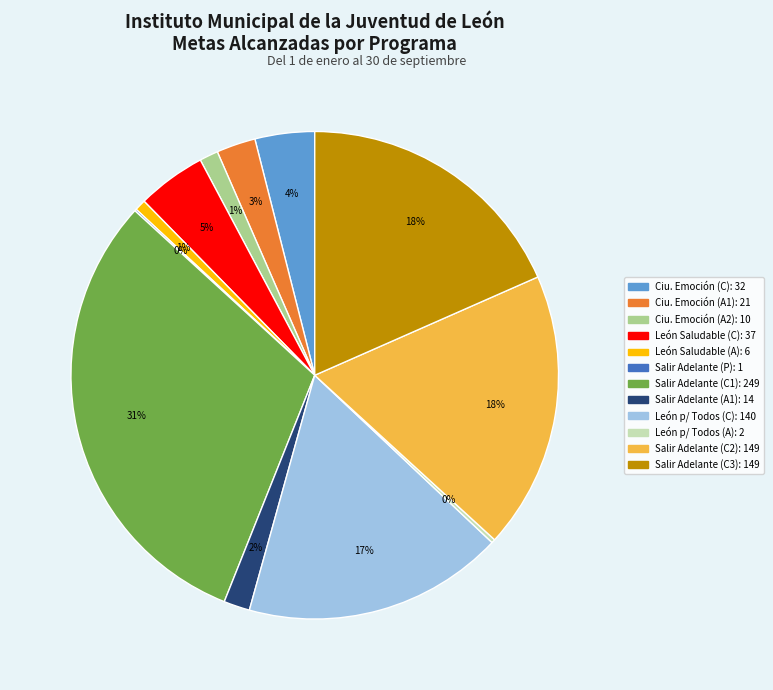

To the nearest percent, what is the difference between the largest and smallest slice percentages?

31%